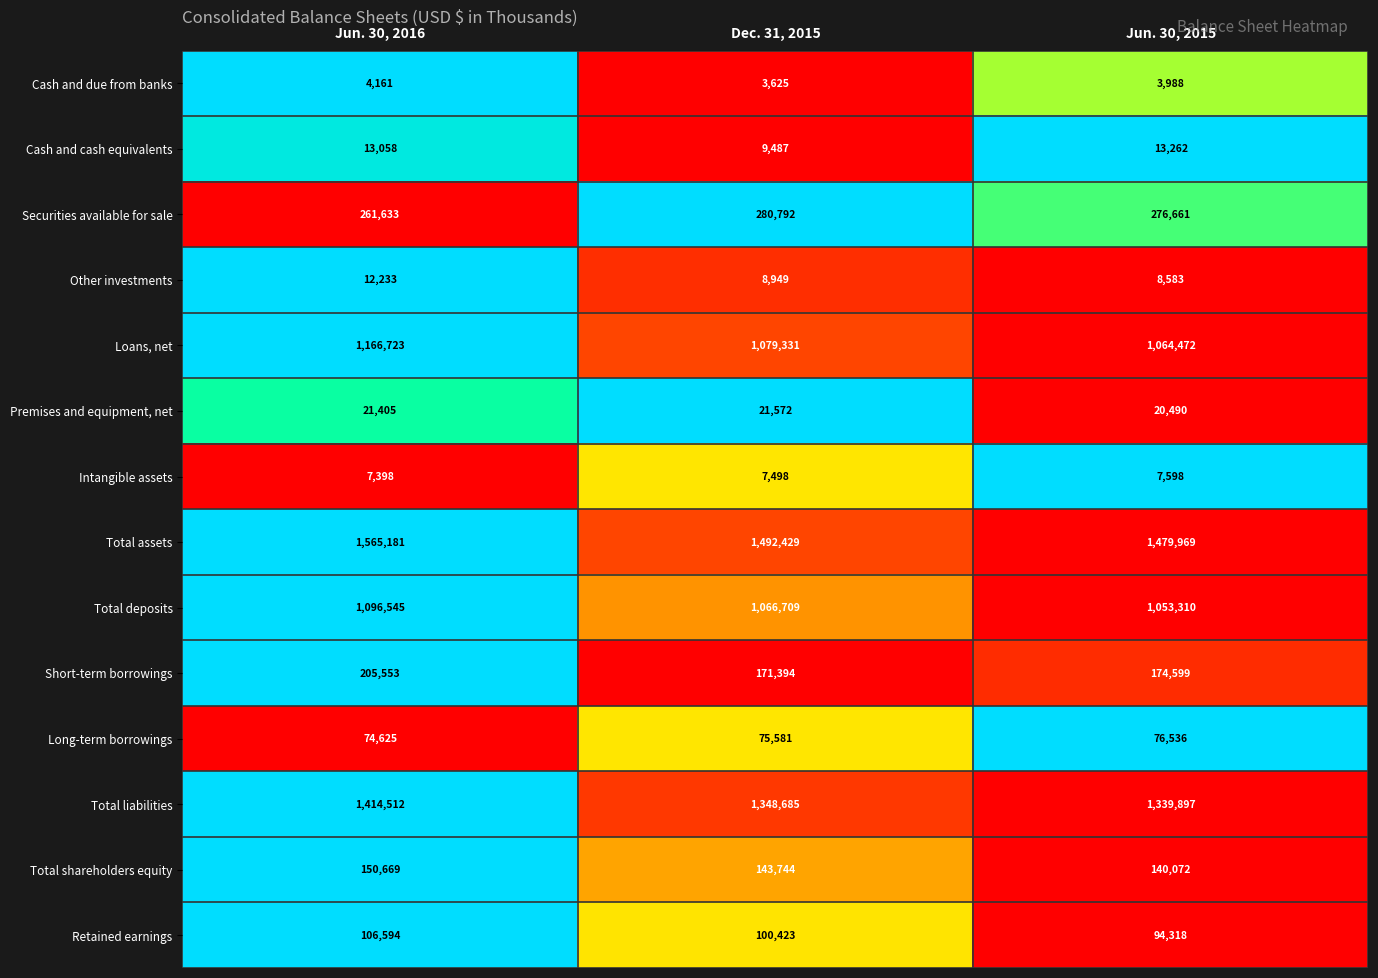

What is the total value across all series at Jun. 30, 2016?

6100290